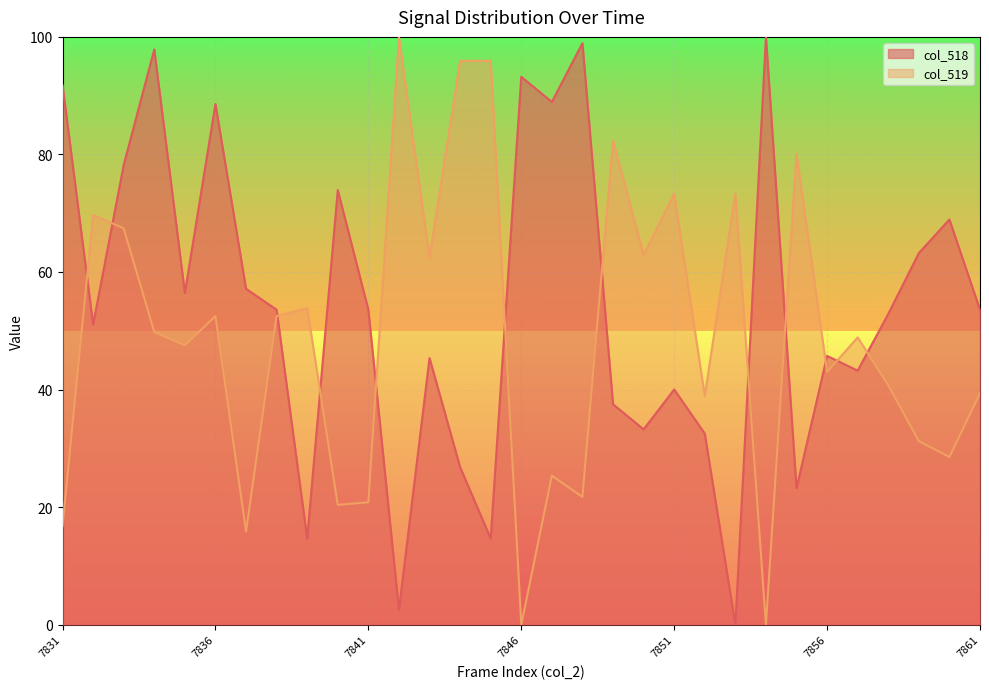

Between 7851 and 7854, which series saw the biggest shift?

col_519